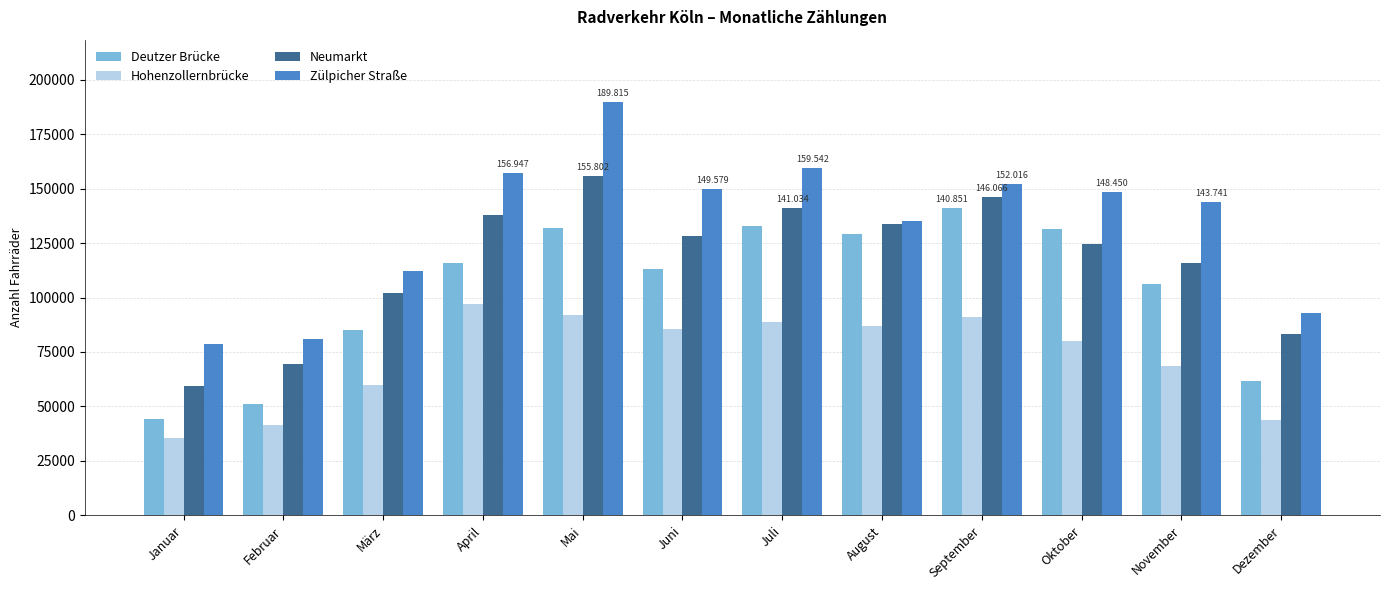

Is it true that Deutzer Brücke equals 51170 at Februar?

True